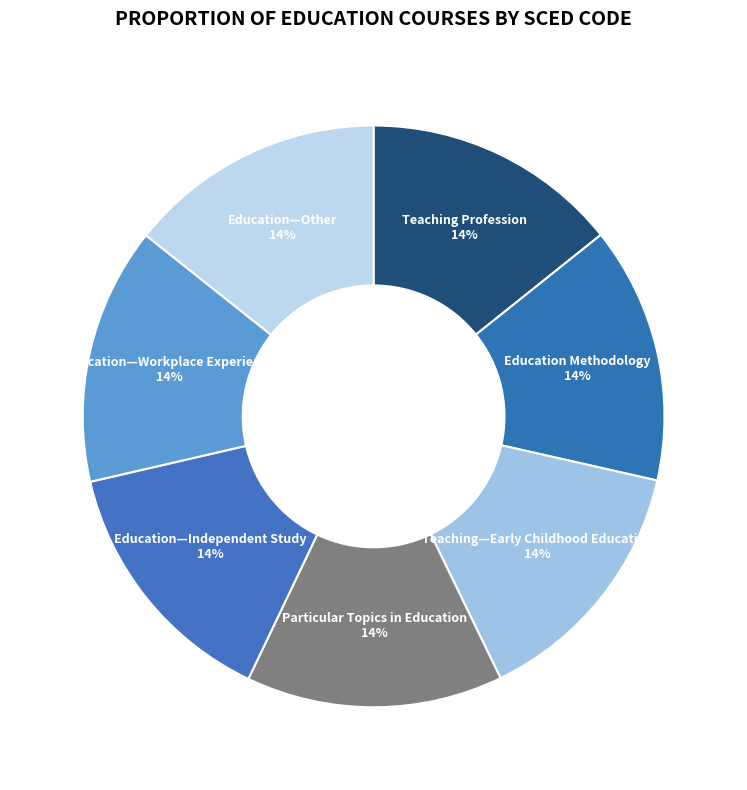

How many segments does this pie chart have?

7